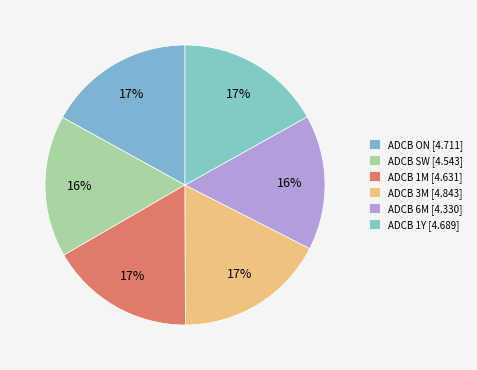

Rank the categories by value from lowest to highest.

ADCB 6M, ADCB SW, ADCB 1M, ADCB 1Y, ADCB ON, ADCB 3M